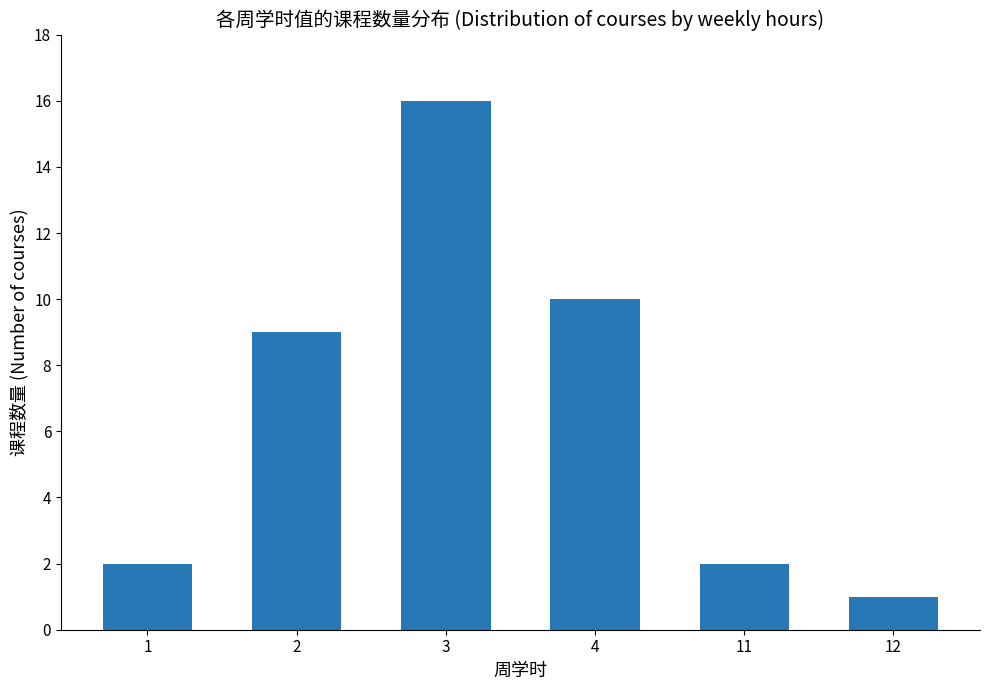

True or false: the data shows 2 at 1.

True